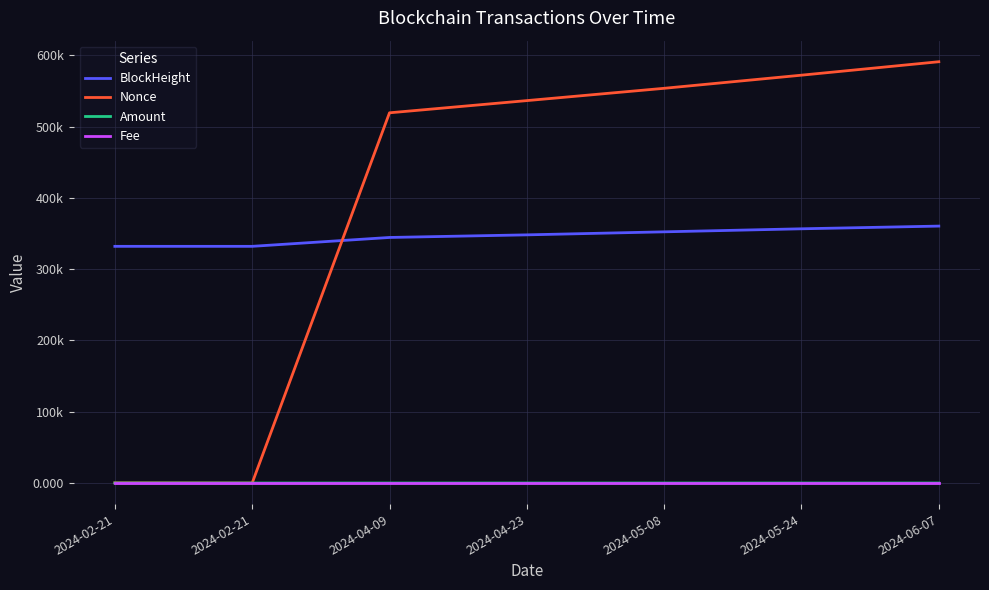

Does the chart display data point markers on the line(s)?

No